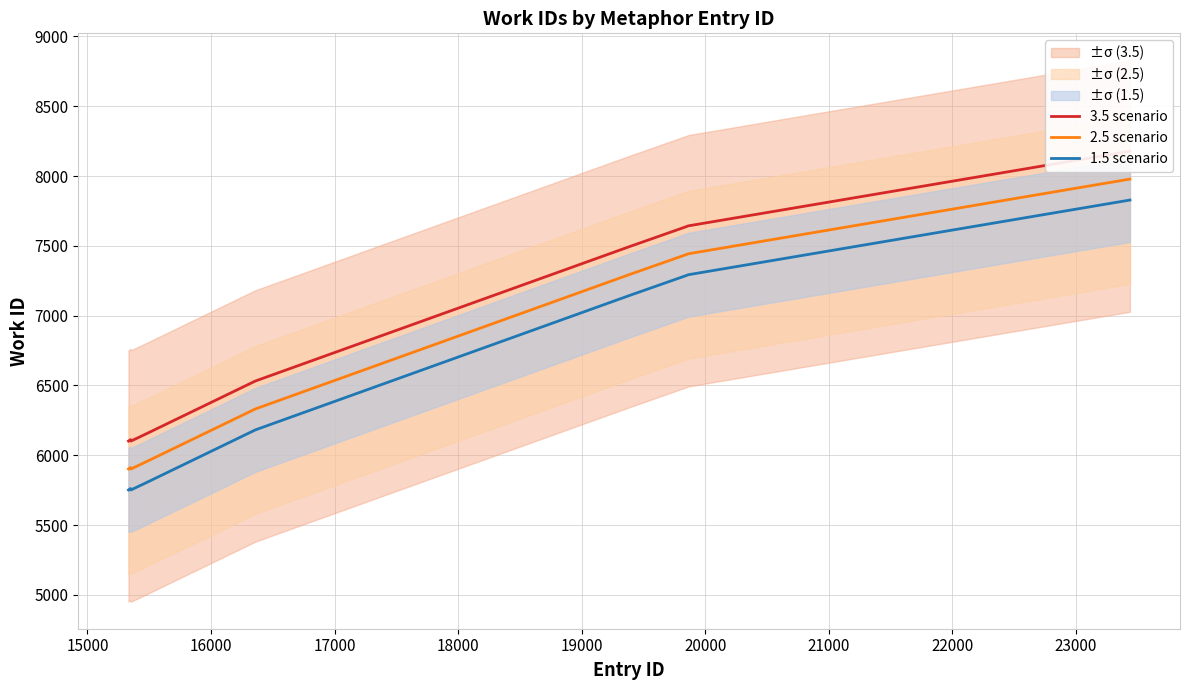

What is the lowest value of the 2.5 scenario series?

5902